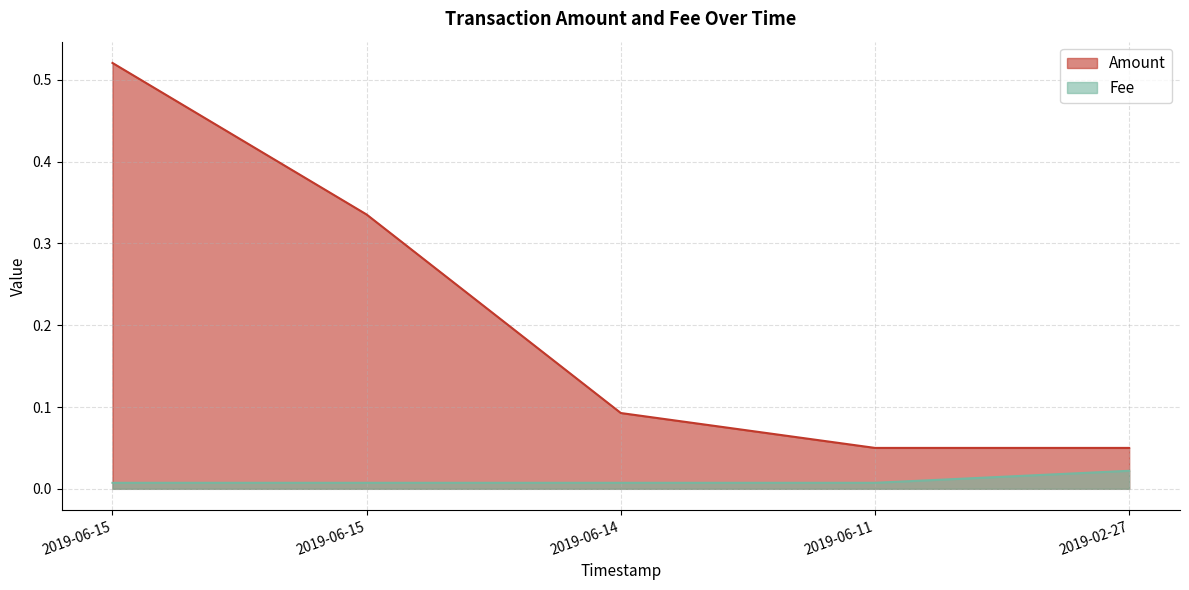

Reading left to right, extract all data points from this chart.

Amount: 0.5	0.3	0.1	0.1	0.1
Fee: 0.0	0.0	0.0	0.0	0.0